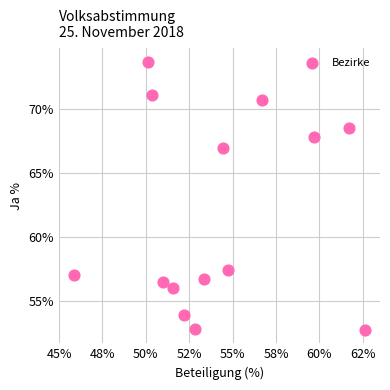

What Y value in the scatter plot is closest to 63?

66.9